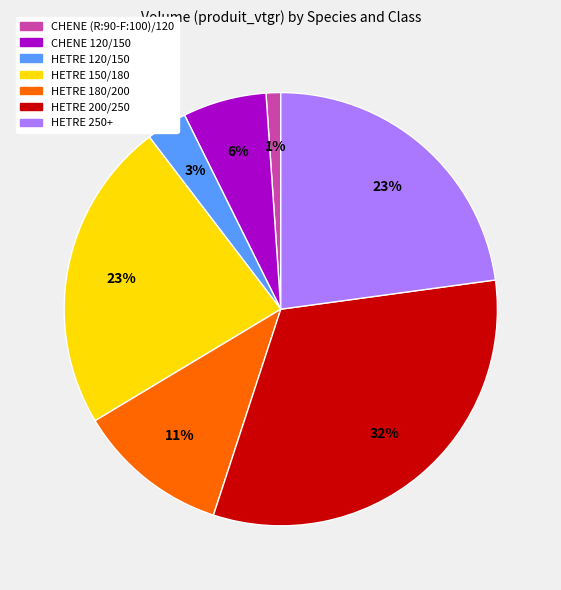

Is HETRE 180/200 the majority of the pie?

No